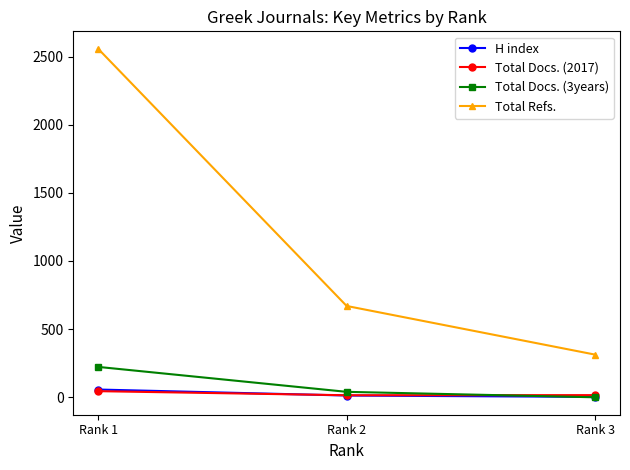

What is the difference between the H index values at Rank 2 and Rank 1?

44